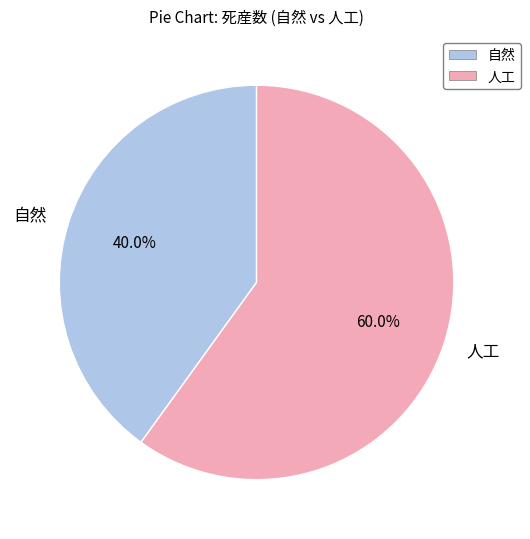

To the nearest percent, what is the difference between the largest and smallest slice percentages?

20%